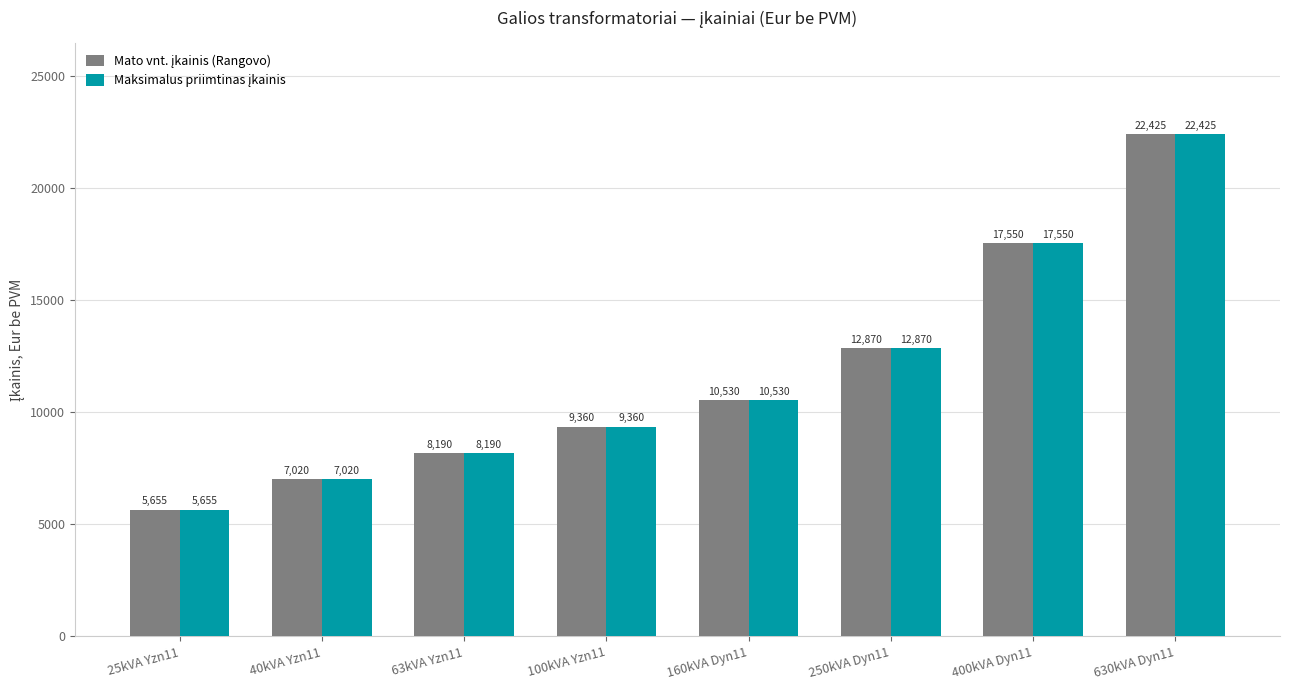

Which category has the lowest value across all series?

25kVA Yzn11